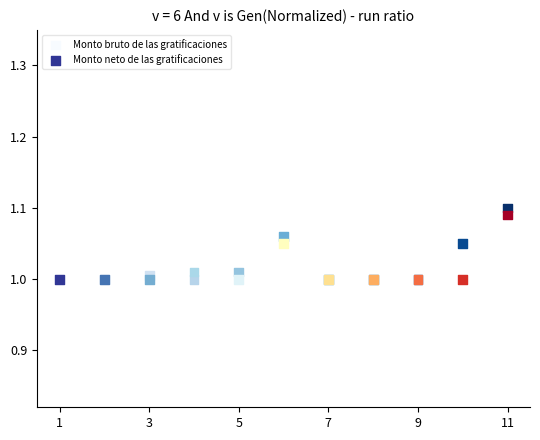

What are all the series names shown in the legend?

Monto bruto de las gratificaciones, Monto neto de las gratificaciones